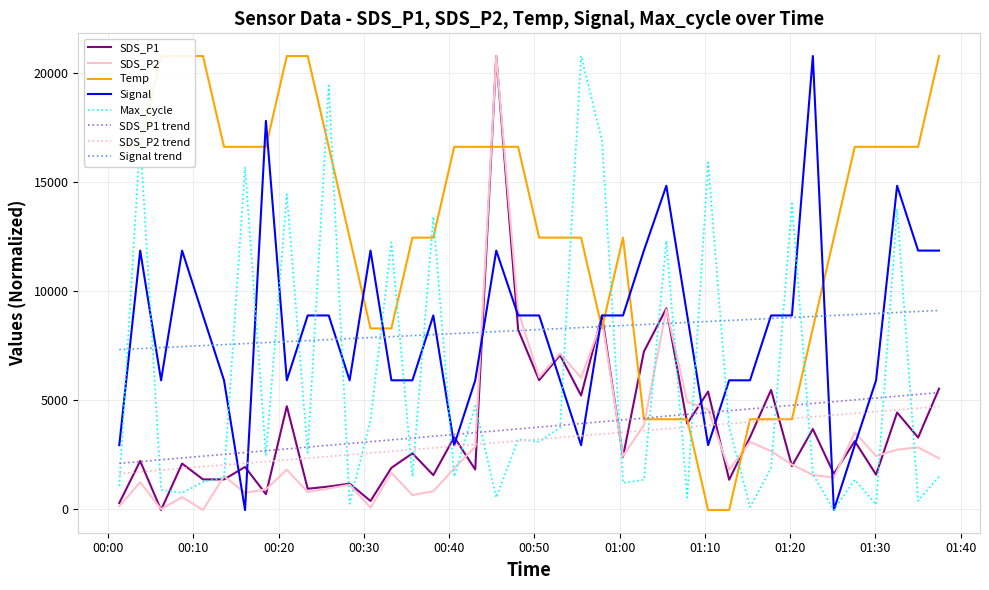

Where is the first local minimum for SDS_P1?

2021/01/23 00:06:13